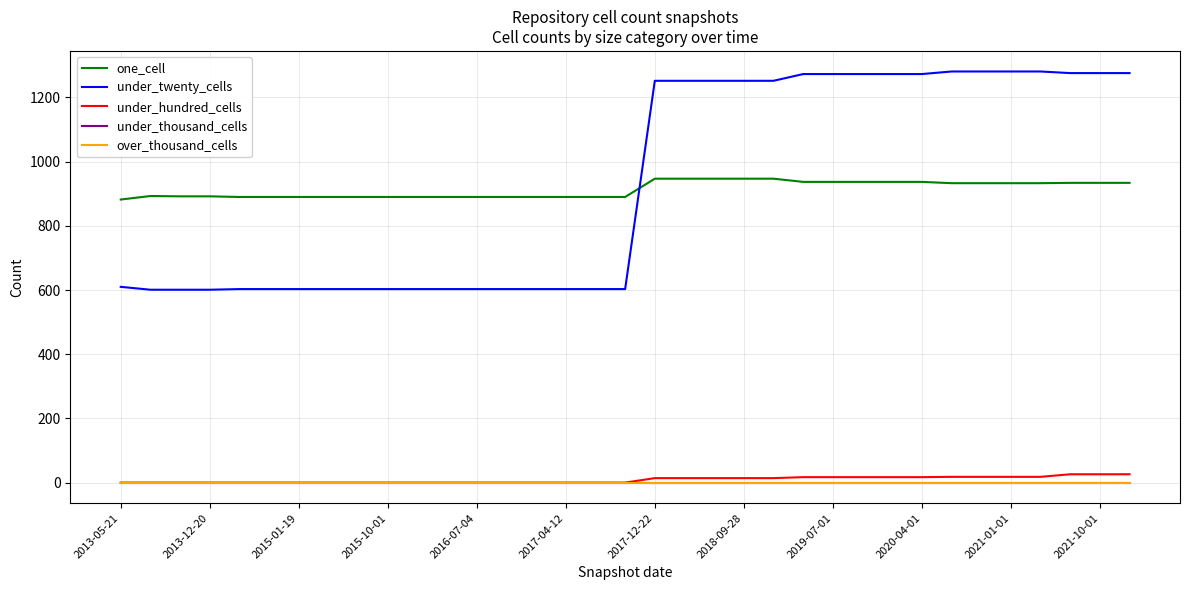

Does the chart have visible grid lines?

Yes